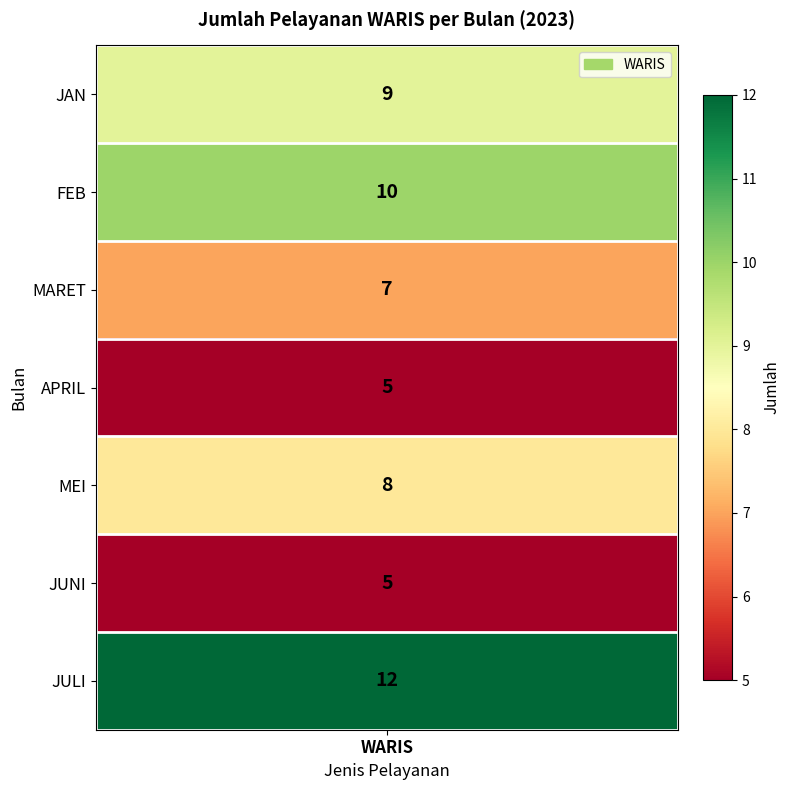

Reading left to right, list all the values displayed in this chart.

9	10	7	5	8	5	12